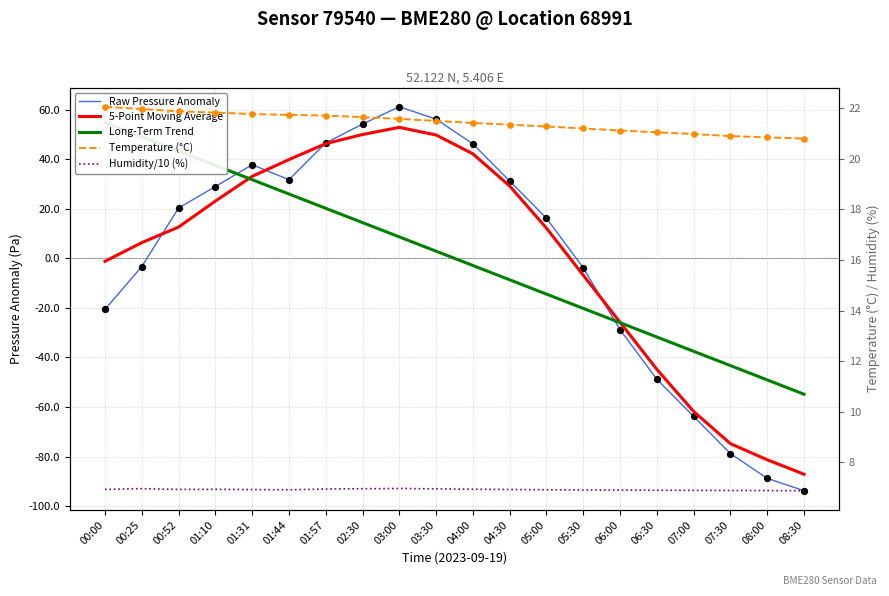

Is the value of Humidity/10 (%) at 01:44 greater than the value of 5-Point Moving Average at 07:30?

Yes